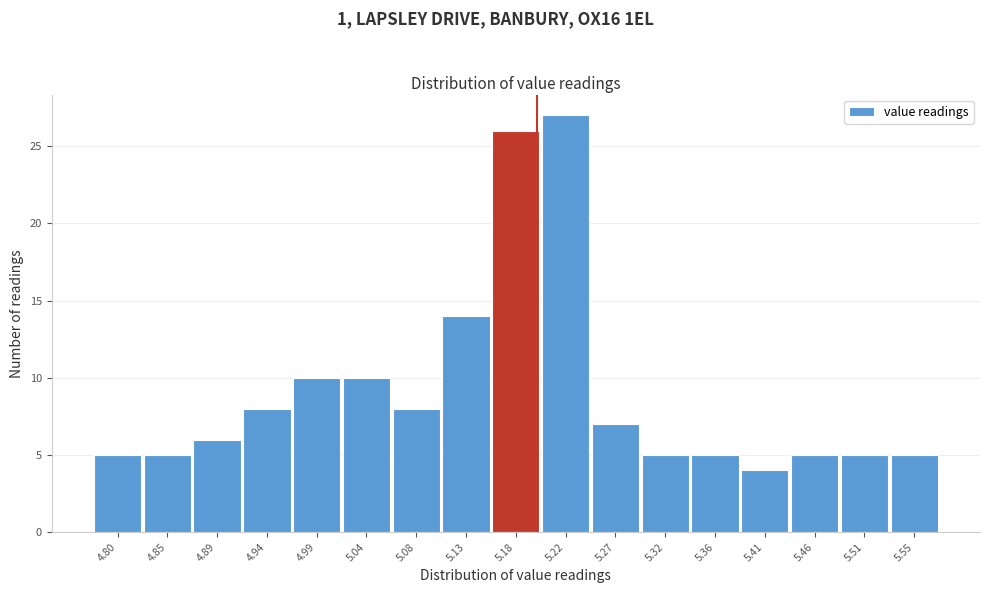

Reading right to left, extract all data points from this chart.

5	5	5	4	5	5	7	27	26	14	8	10	10	8	6	5	5